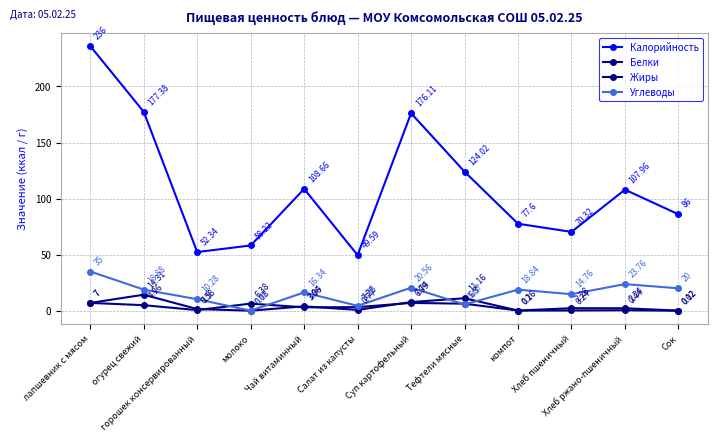

What is the value of the Калорийность point at the 5th from the left?

108.7